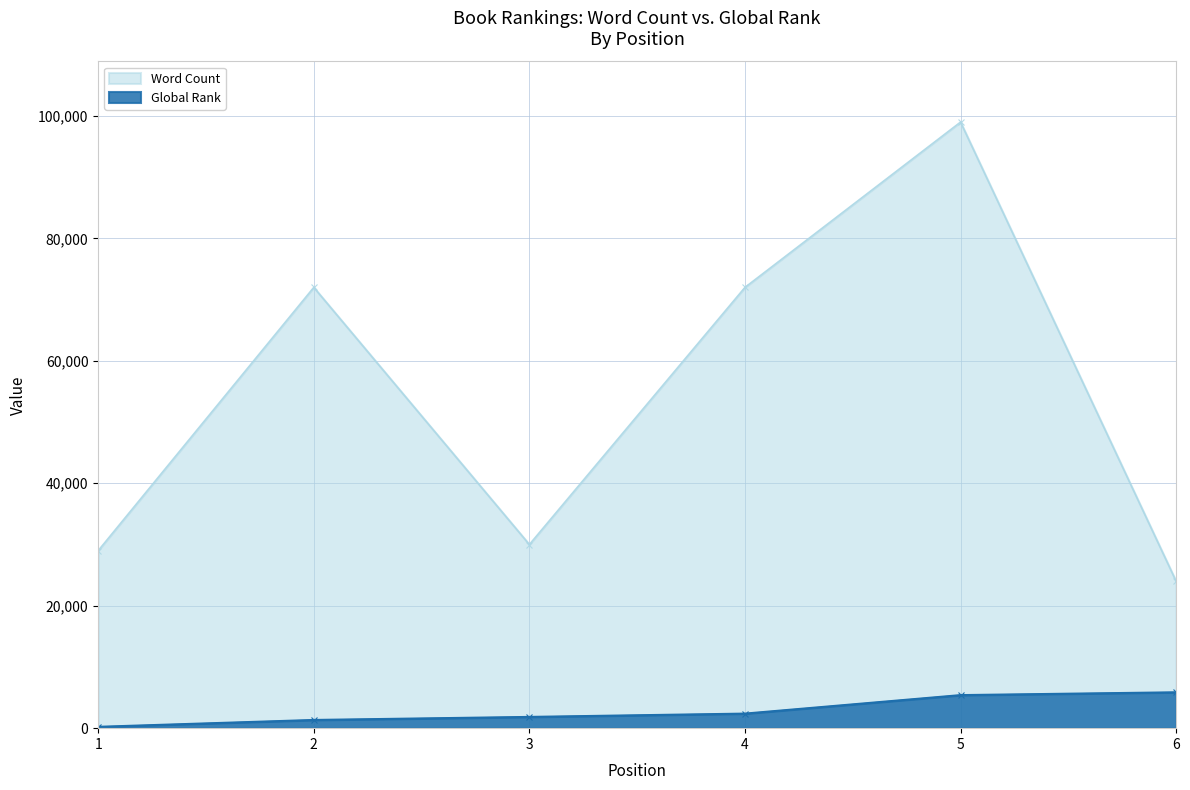

Where does the Global Rank series first go above 2378?

5